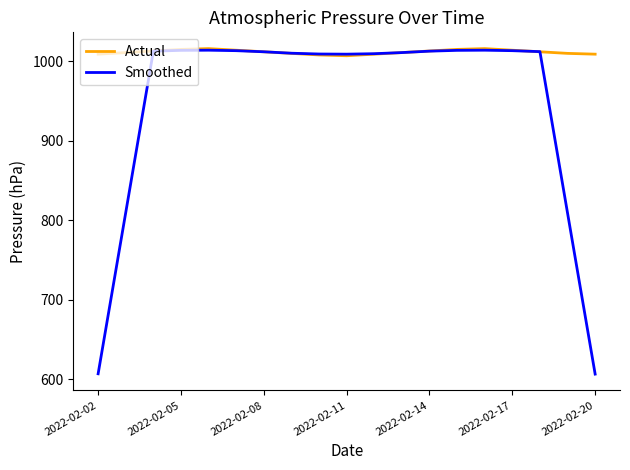

What is the minimum value for Actual?

1007.0